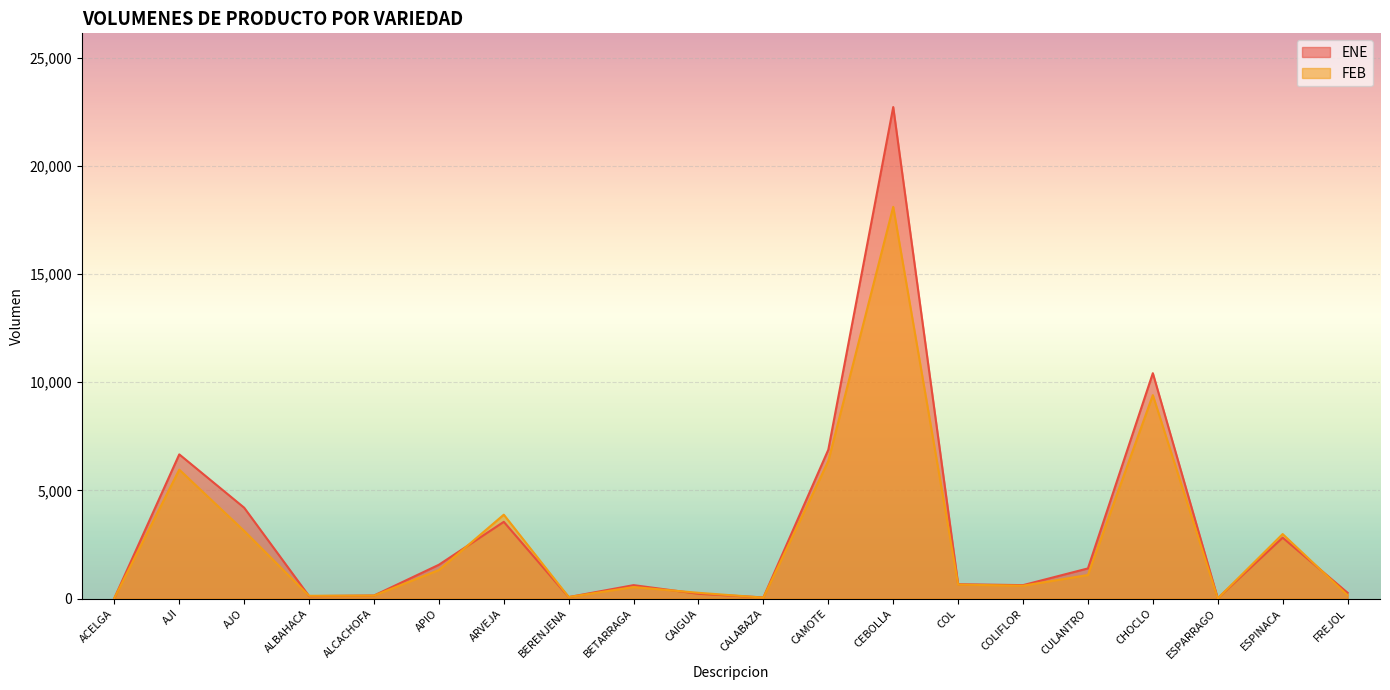

What is the approximate value of FEB at ARVEJA, to the nearest 50?

3900